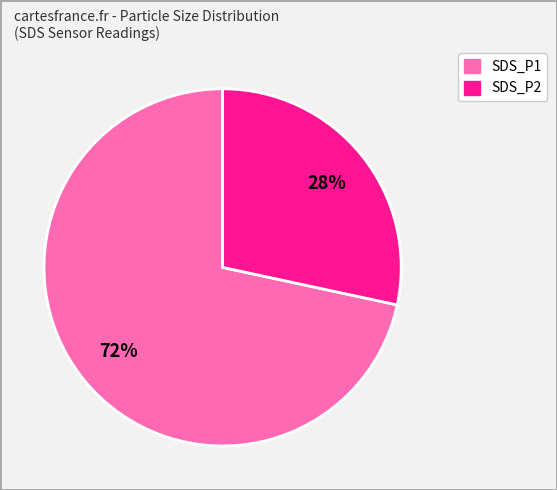

Count the number of slices in the pie.

2